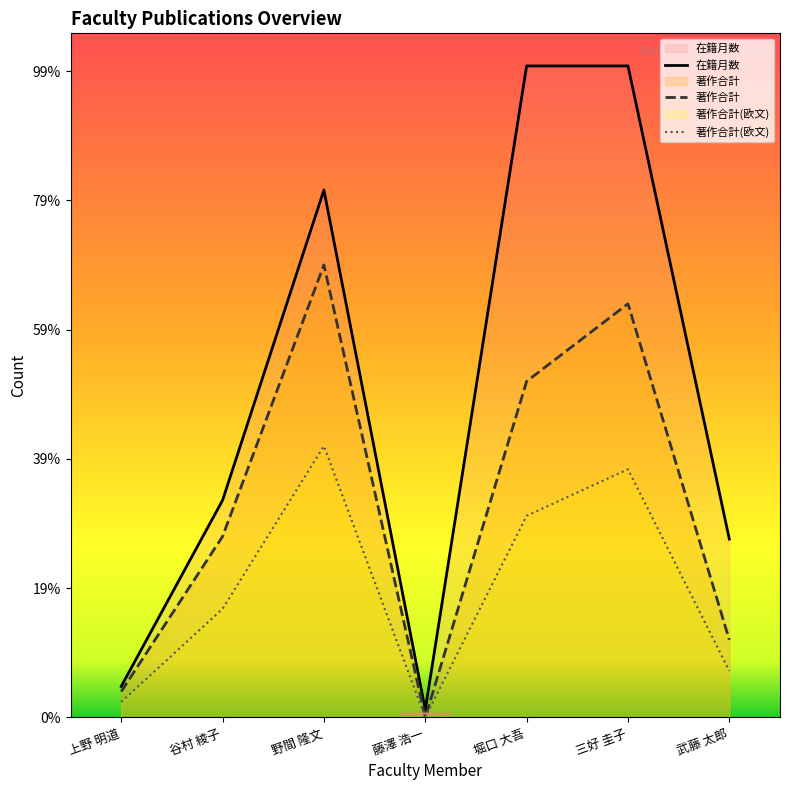

True or false: 著作合計 and 著作合計(欧文) intersect in this chart.

False